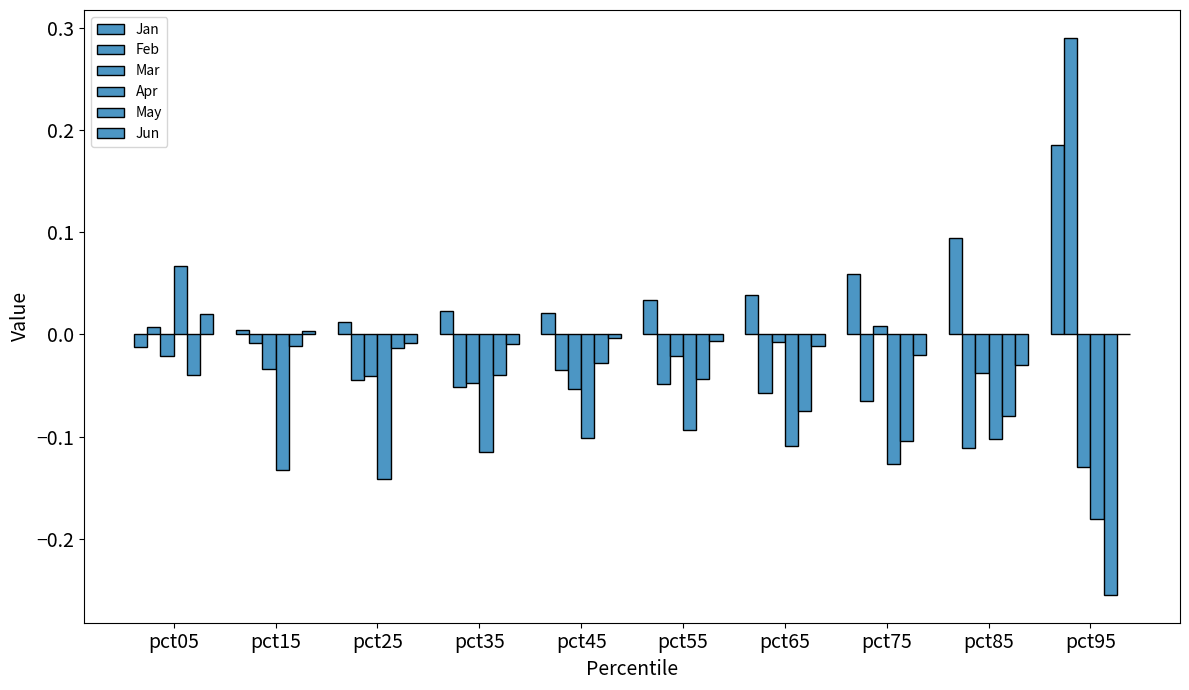

How many values in Feb are above zero?

2